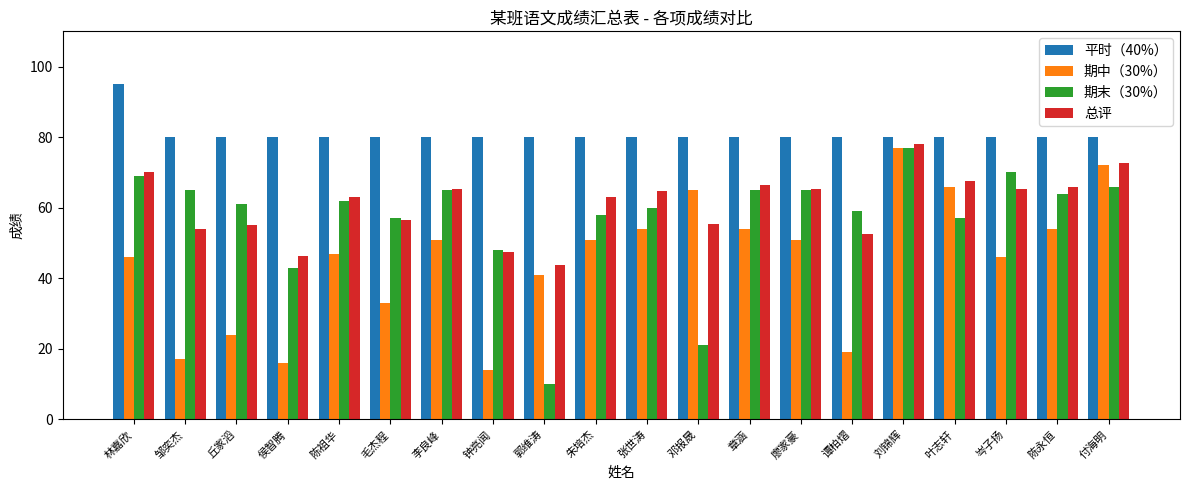

What is the sum of all 期末（30%） values?

1142.0